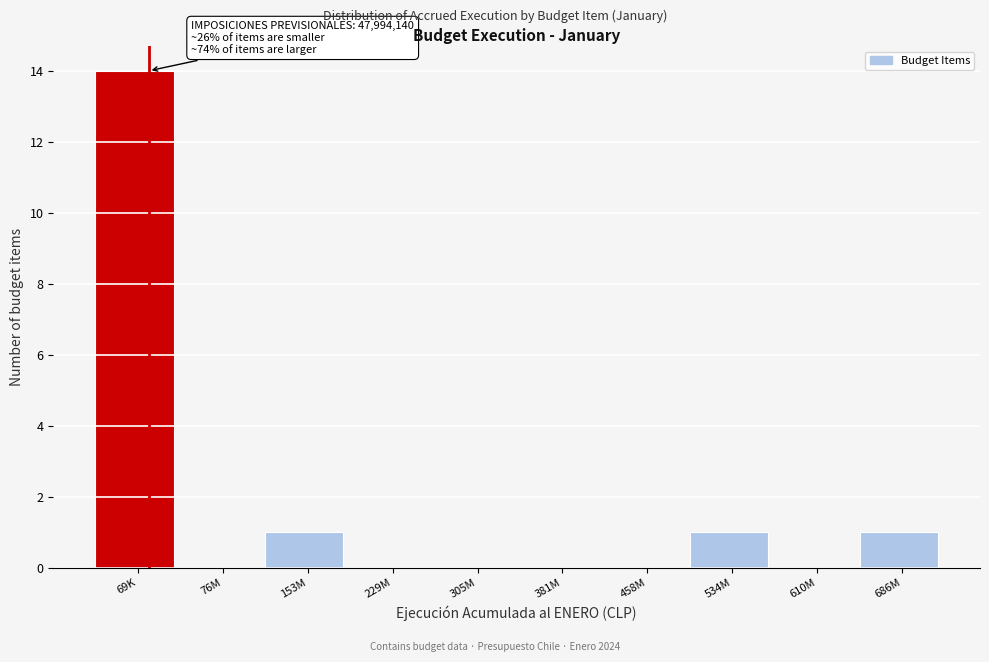

Reading left to right, transcribe all the data shown in this chart.

69K=14	76M=0	153M=1	229M=0	305M=0	381M=0	458M=0	534M=1	610M=0	686M=1